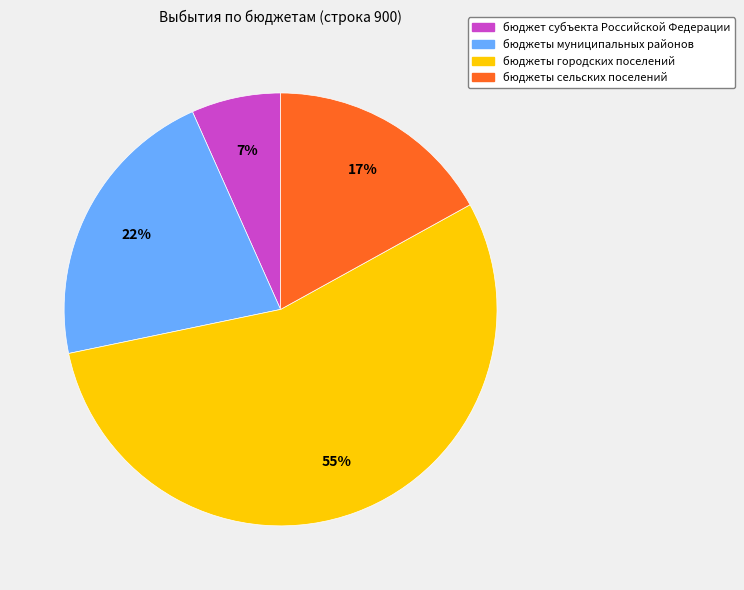

How many slices are in this pie chart?

4